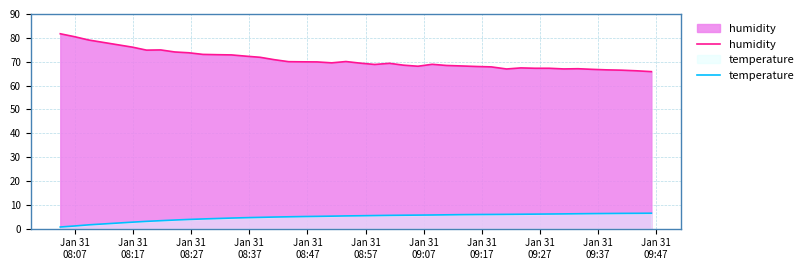

What is the greatest value displayed?

81.7